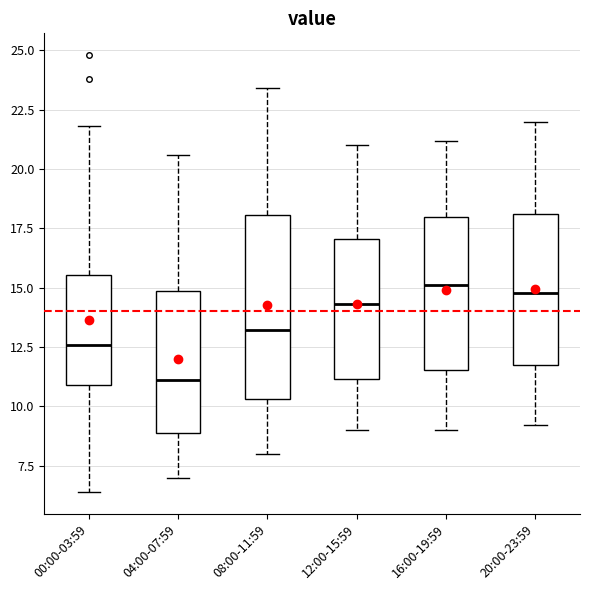

Comparing the boxes themselves (not the whiskers), which one is the tallest?

08:00-11:59